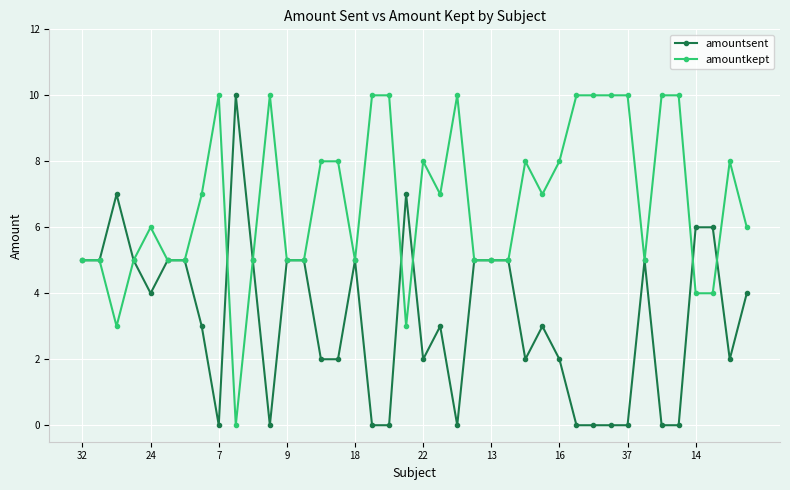

How many lines are shown in the chart?

2